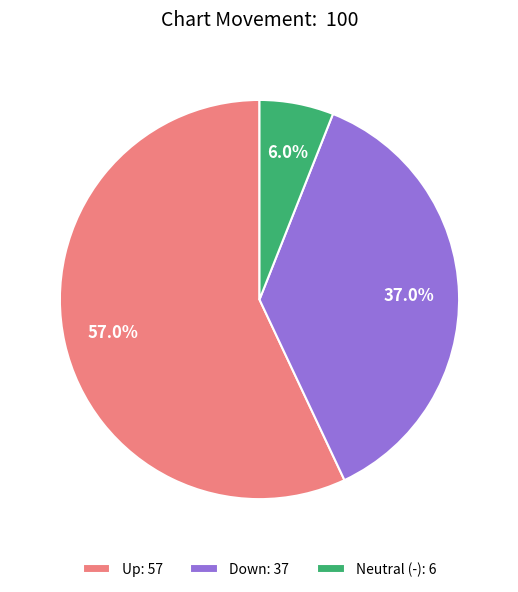

What is the total percentage of Up: 57 and Neutral (-): 6?

63.0%